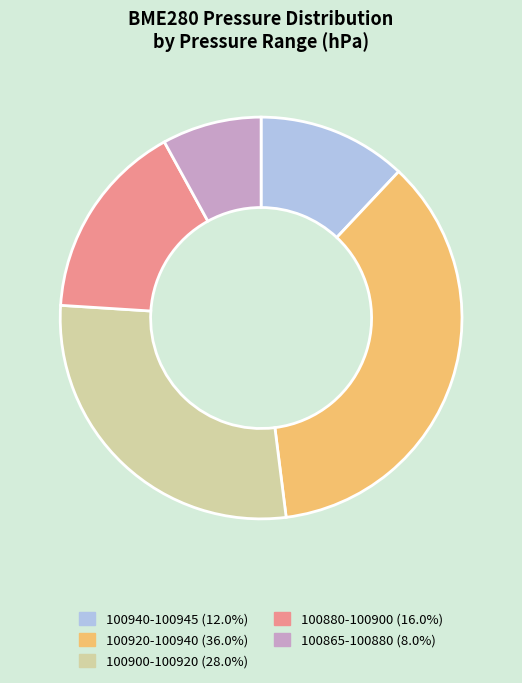

Is there a majority slice in this chart?

No